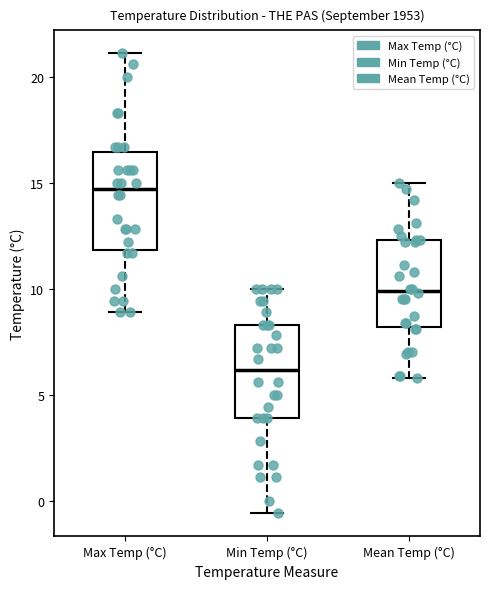

Reading left to right, transcribe this box plot: for each box, give where its median line is, the range the box spans, and where its two whiskers end, as read against the y-axis. The values are not printed on the chart, so give them approximately, as read against the axis.

Max Temp (°C): median 14.5, box 12.0 to 16.5, whiskers 9.0 to 21.0
Min Temp (°C): median 6.0, box 4.0 to 8.5, whiskers -0.5 to 10.0
Mean Temp (°C): median 10.0, box 8.0 to 12.5, whiskers 6.0 to 15.0